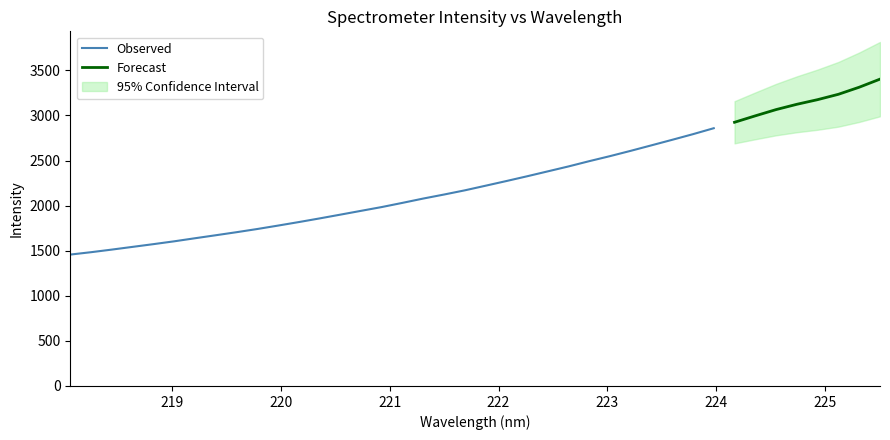

What is the change in value from 218.2508 to 223.408?

+1185.3